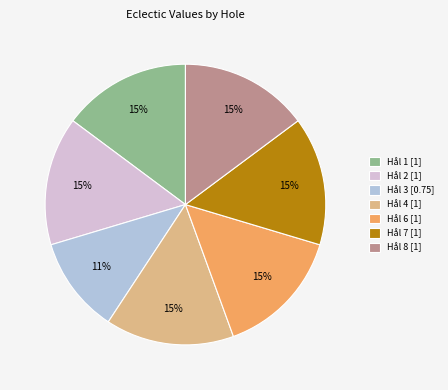

Approximately how many times larger is the value at Hål 4 [1] compared to Hål 2 [1]?

1.0